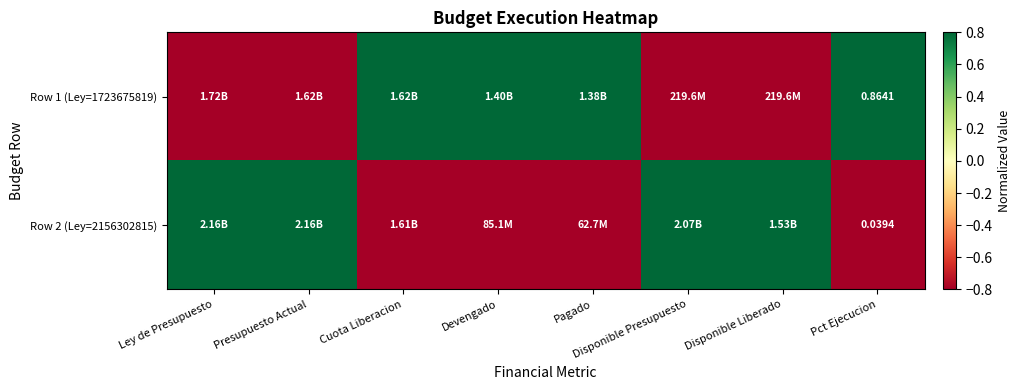

Is it true that Row 1 (Ley=1723675819) equals -0.8 at Presupuesto Actual?

True